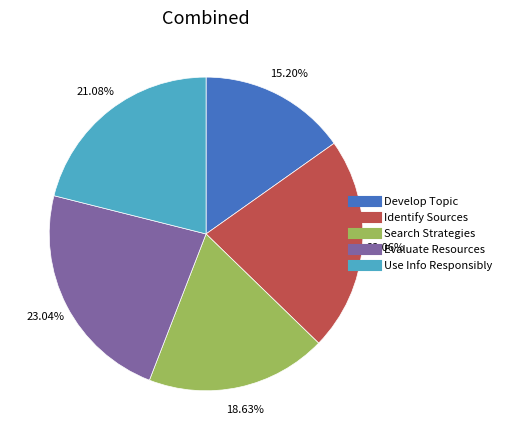

Between Identify Sources and Search Strategies, which is larger?

Identify Sources